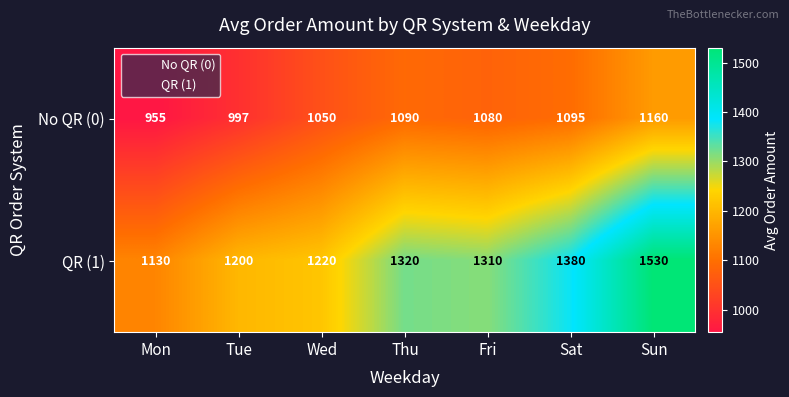

Which has a higher value, Thu or Mon?

Thu